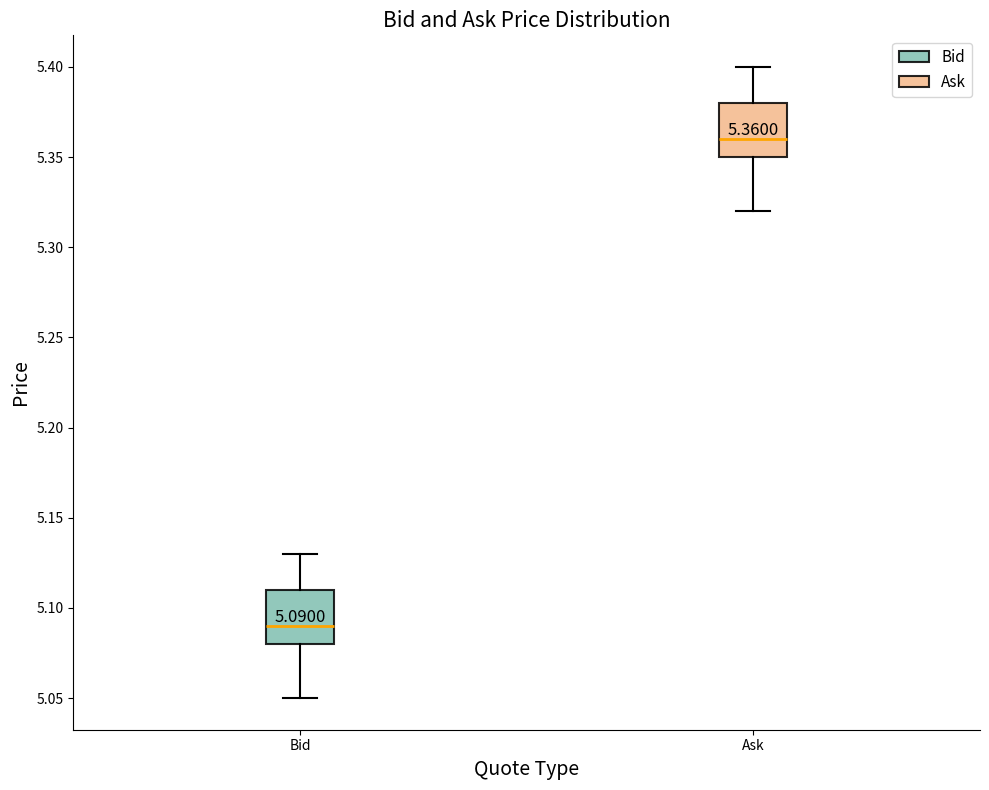

Which box's median line is the highest?

Ask